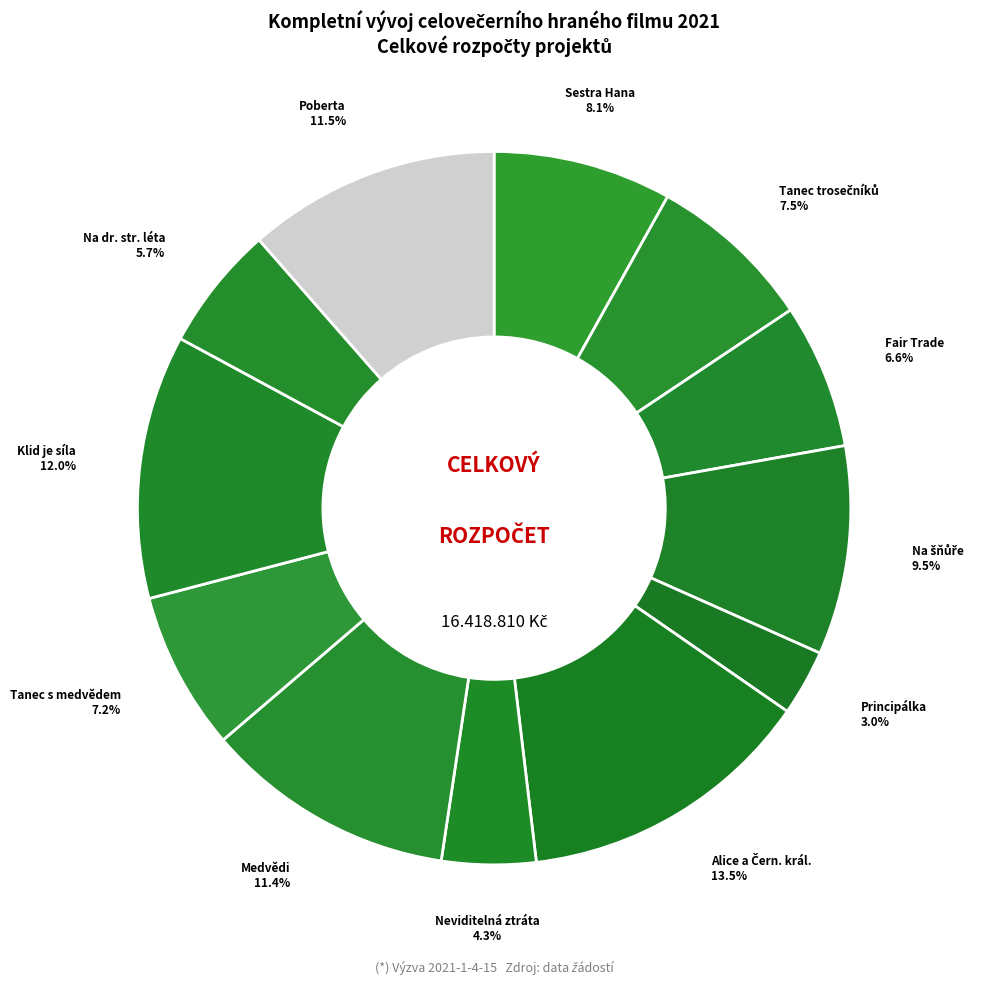

Is there any slice that represents more than half of the pie?

No